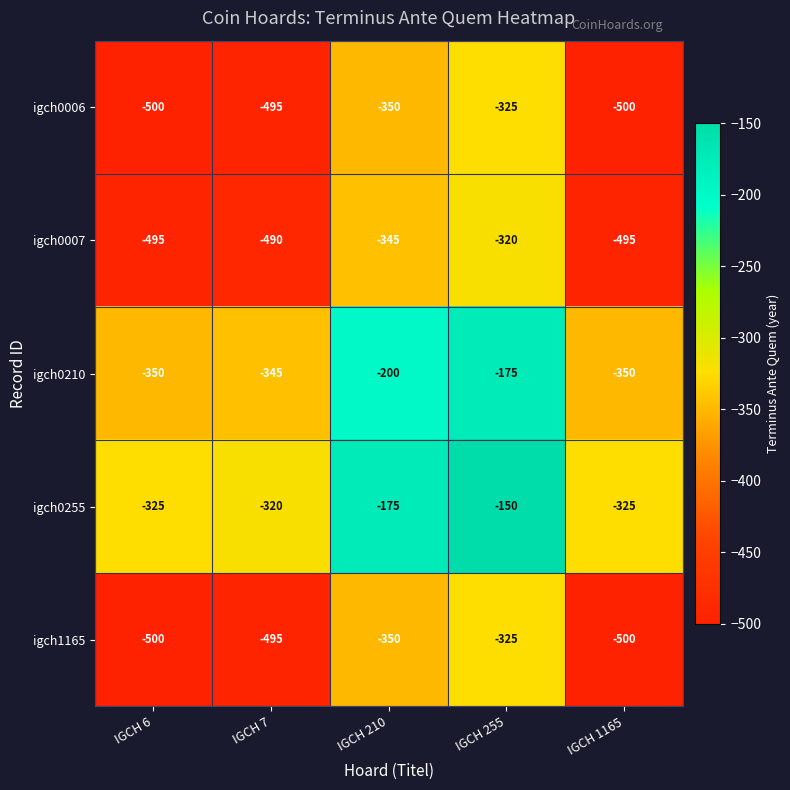

Reading right to left, what are all the values shown in this chart?

igch0006: -500	-325	-350	-495	-500
igch0007: -495	-320	-345	-490	-495
igch0210: -350	-175	-200	-345	-350
igch0255: -325	-150	-175	-320	-325
igch1165: -500	-325	-350	-495	-500